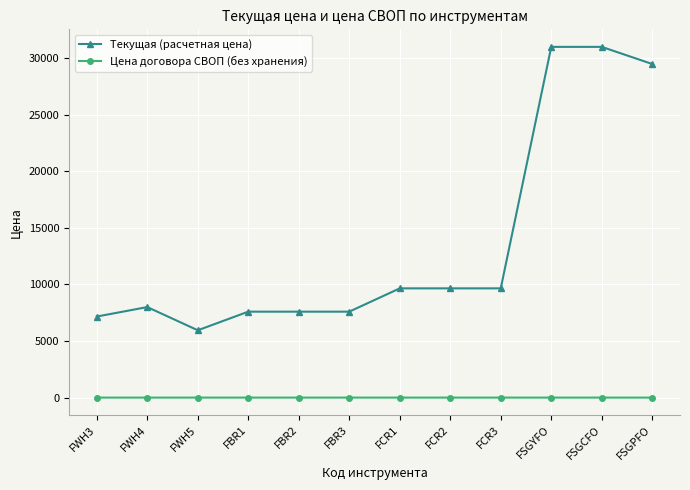

What position from the right is FWH5?

10